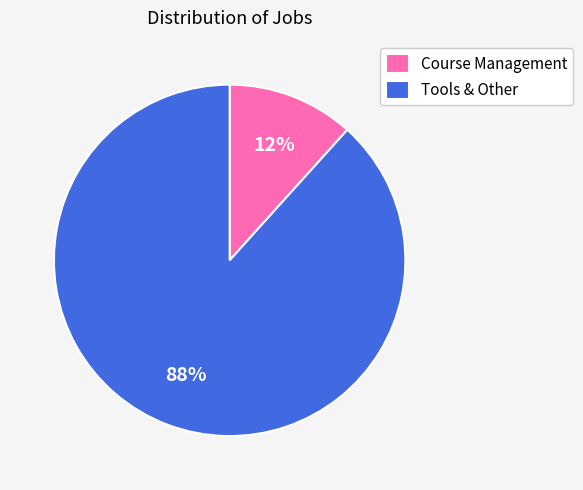

Which has a higher value, Course Management or Tools & Other?

Tools & Other